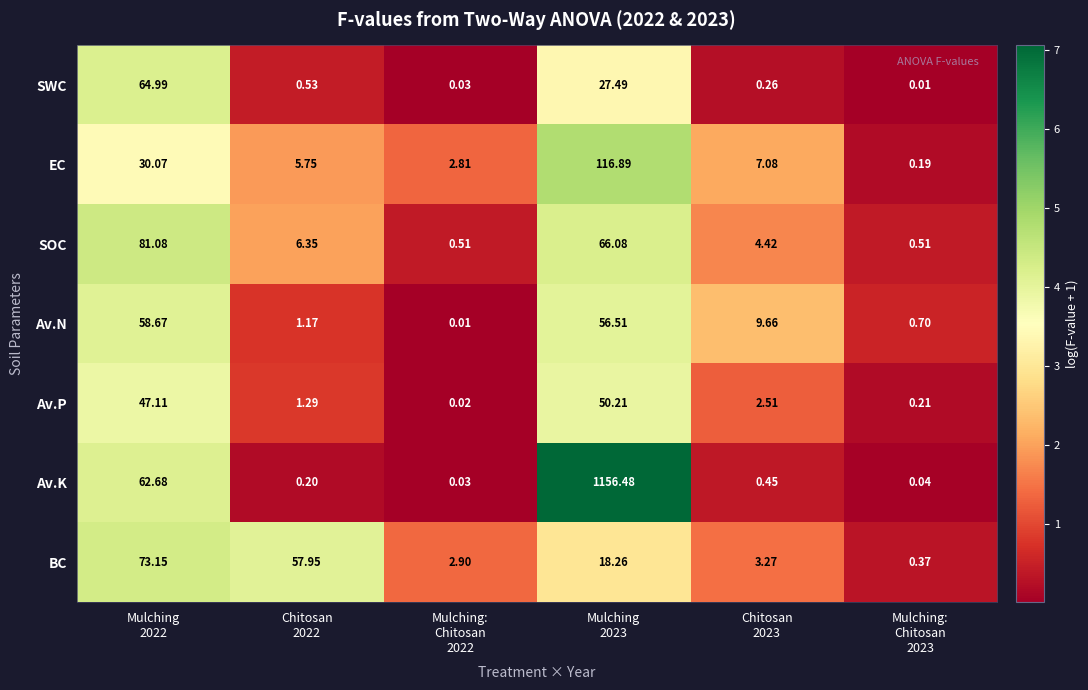

Which series has the widest spread of values?

Av.K